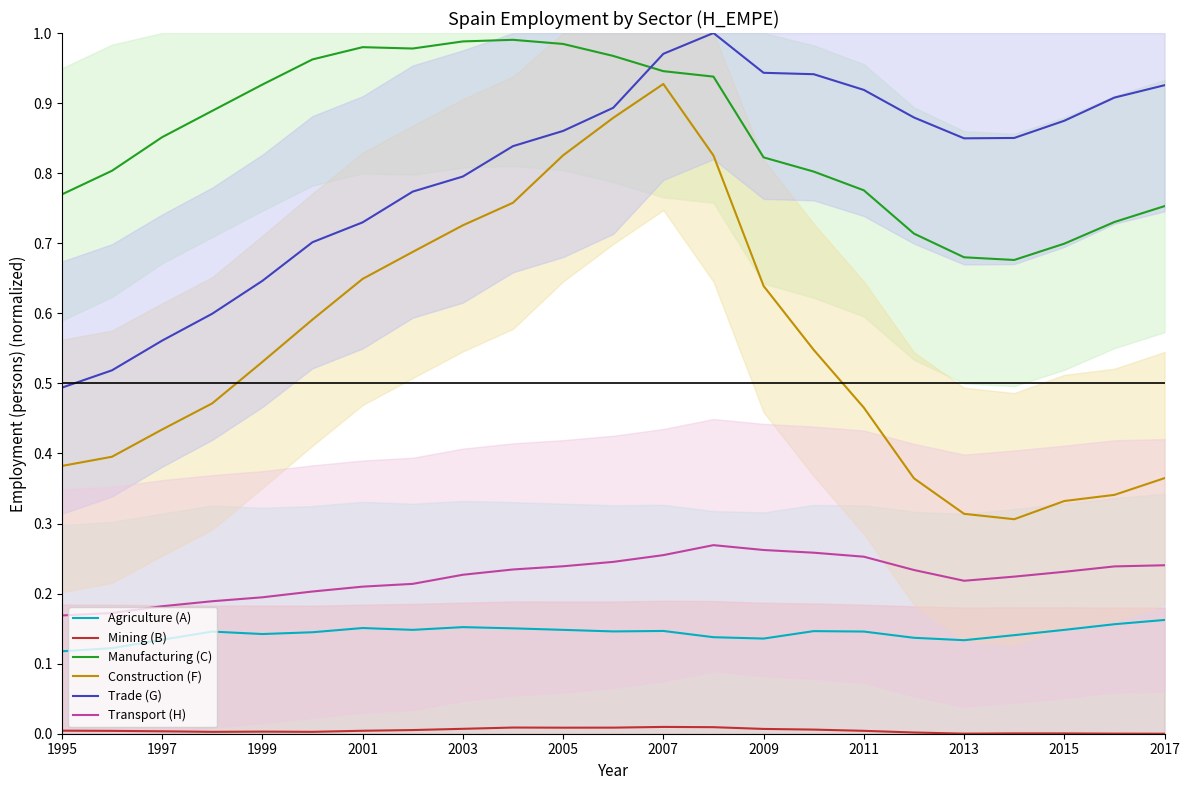

True or false: Trade (G) and Agriculture (A) cross at least once.

False